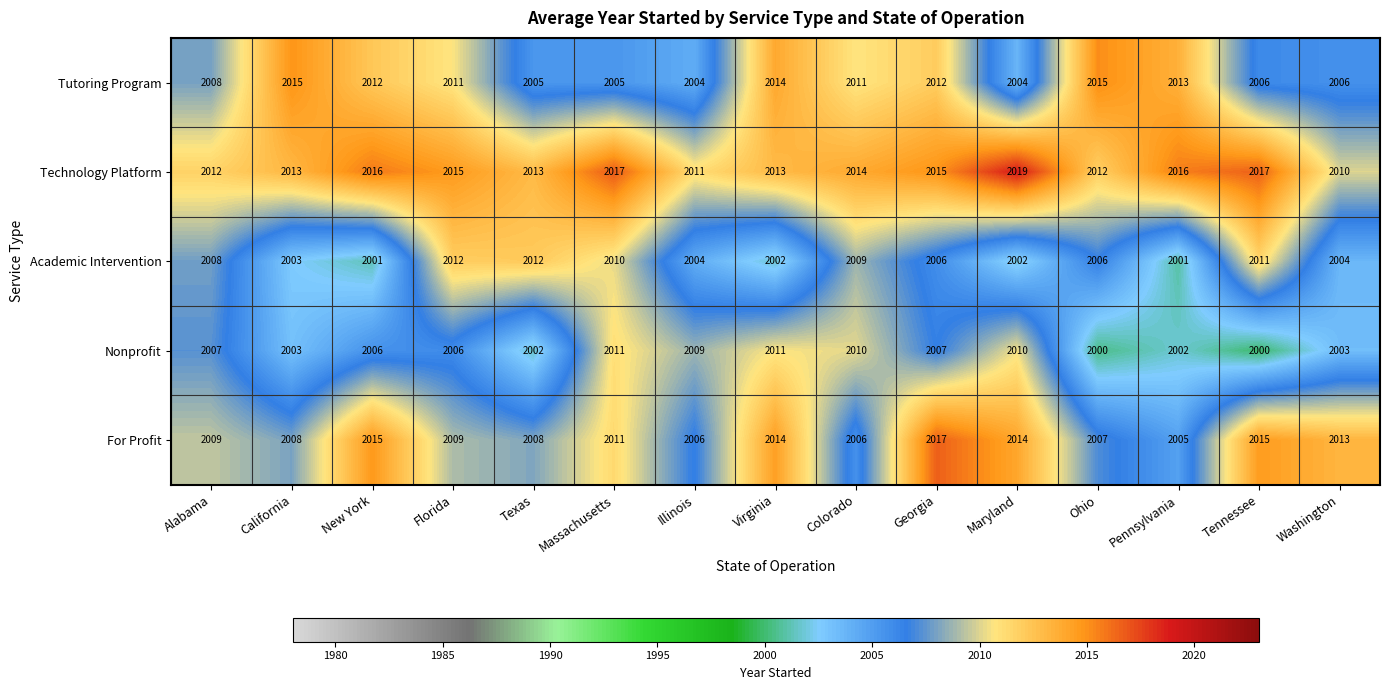

The value of Technology Platform at Tennessee is 2017. True or false?

True